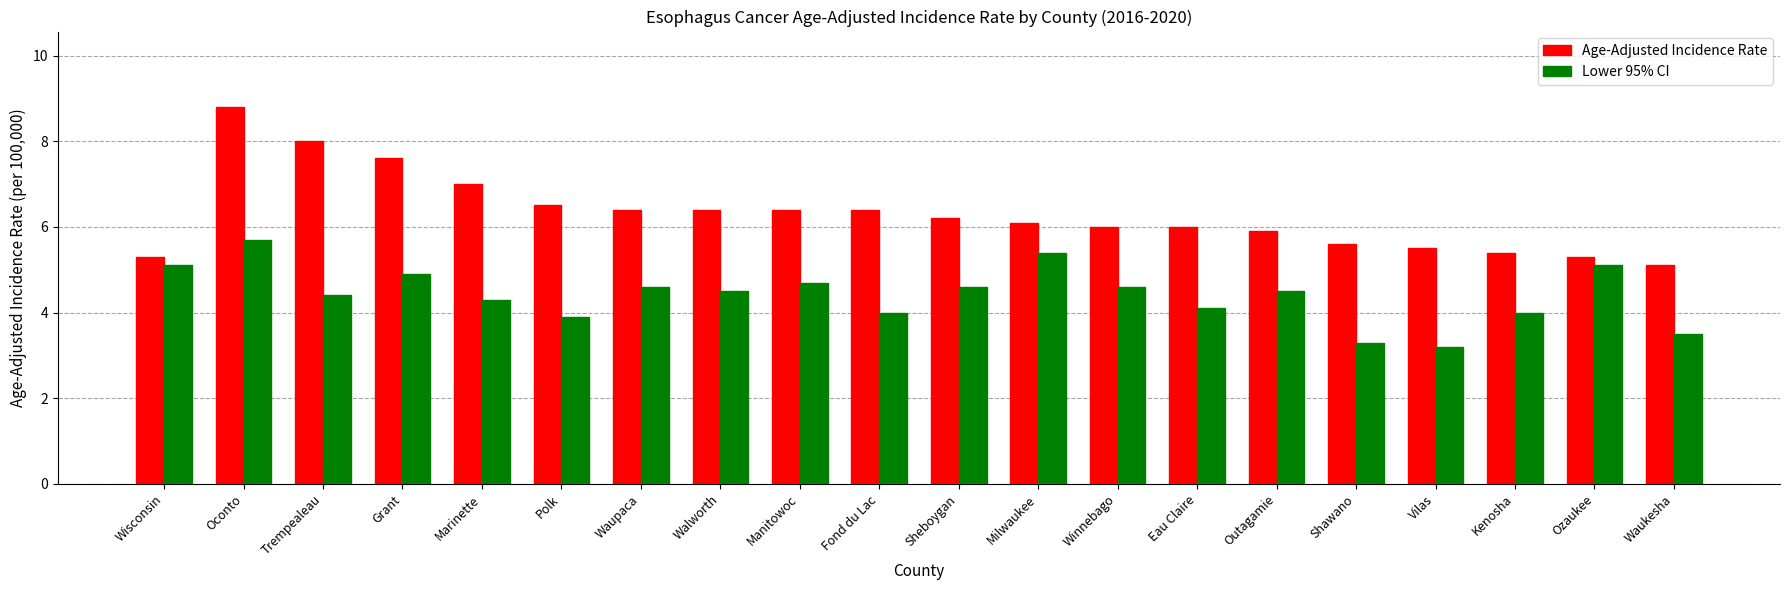

Which label corresponds to the smallest value in the chart?

Vilas